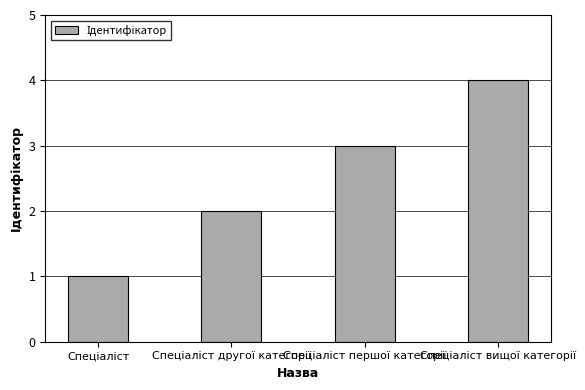

What is the maximum value shown in the chart?

4